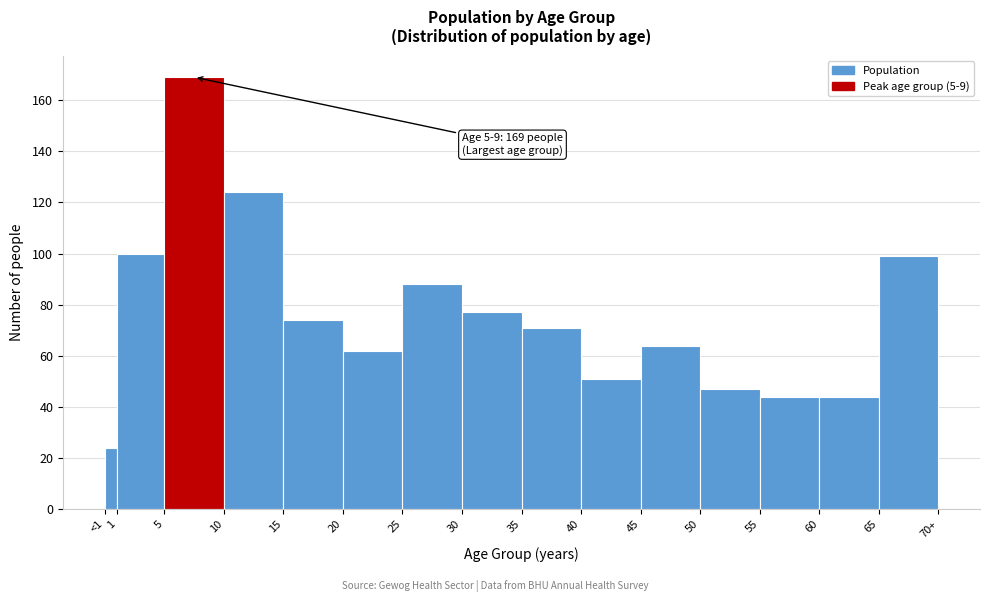

Reading right to left, extract all data points from this chart.

65=99	60=44	55=44	50=47	45=64	40=51	35=71	30=77	25=88	20=62	15=74	10=124	5=169	1=100	<1=24